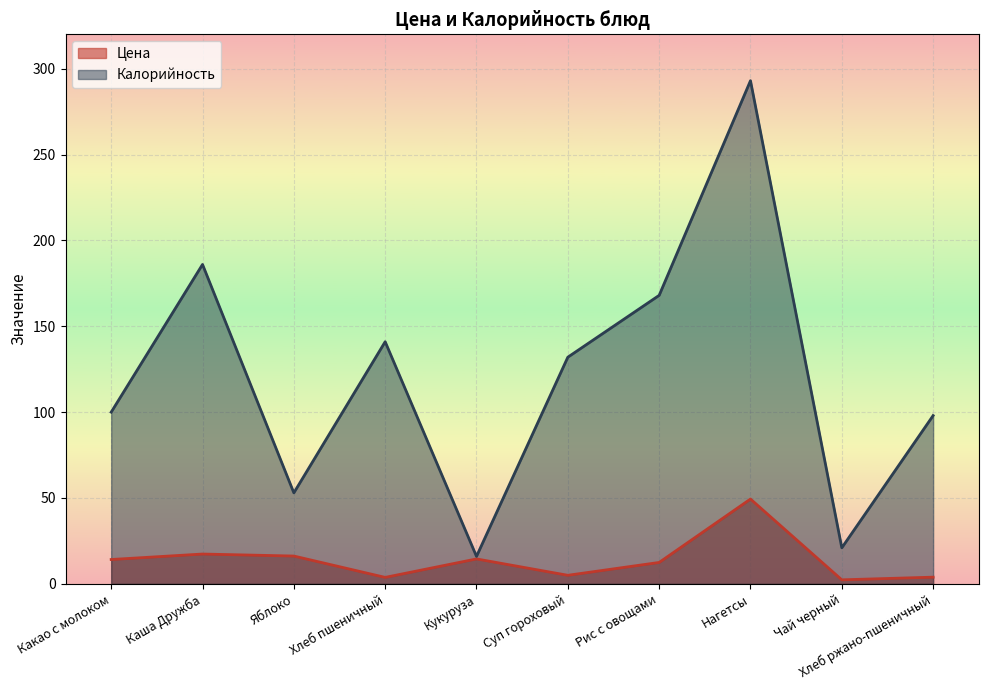

What is the difference between the maximum and second lowest values in the Калорийность series?

272.0